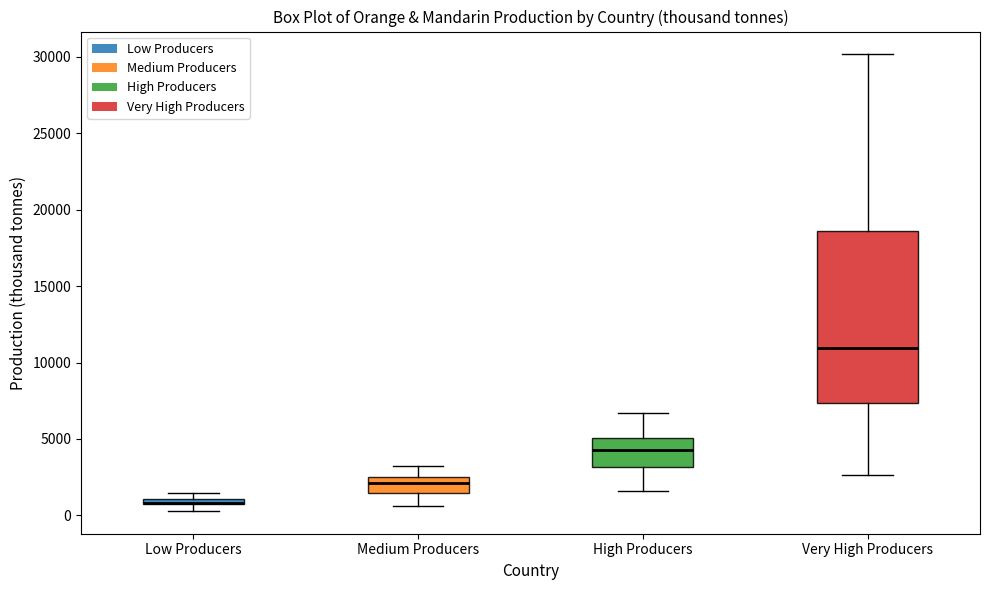

Which box is the tallest, from its lower edge to its upper edge?

Very High Producers